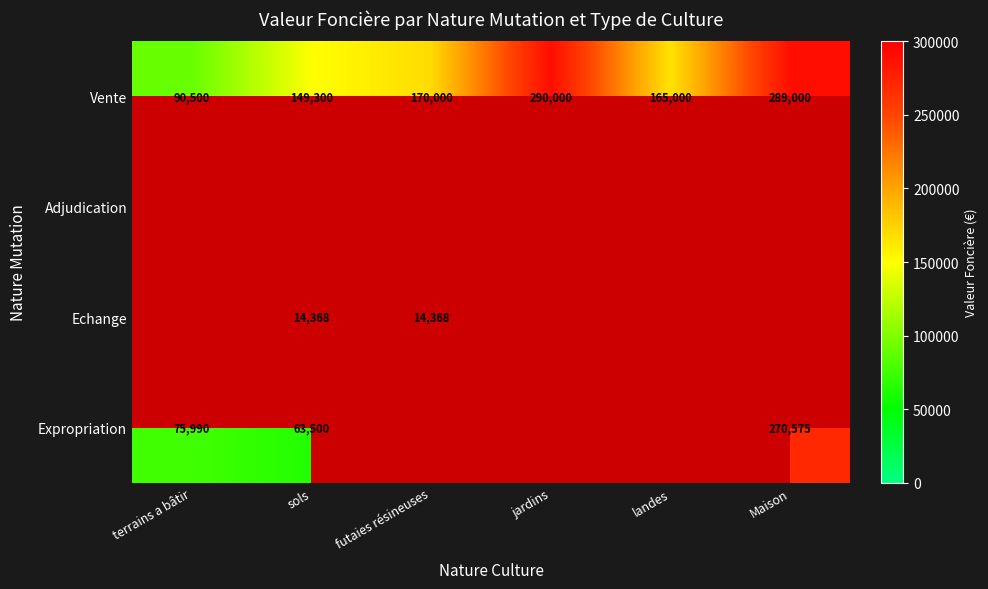

Is it true that Expropriation equals 104627 at sols?

False